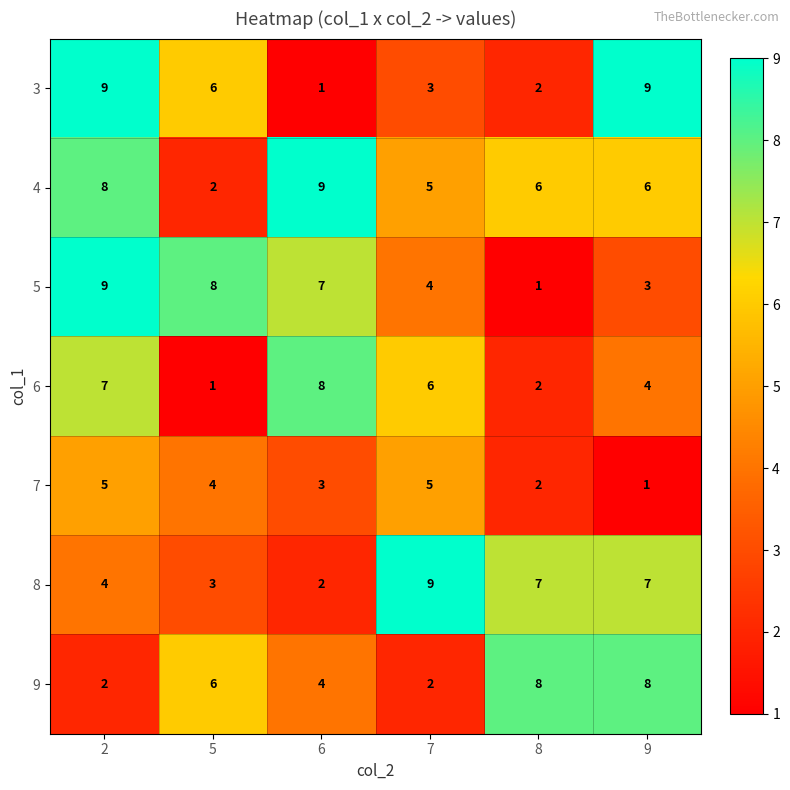

How many series are shown in this chart?

7